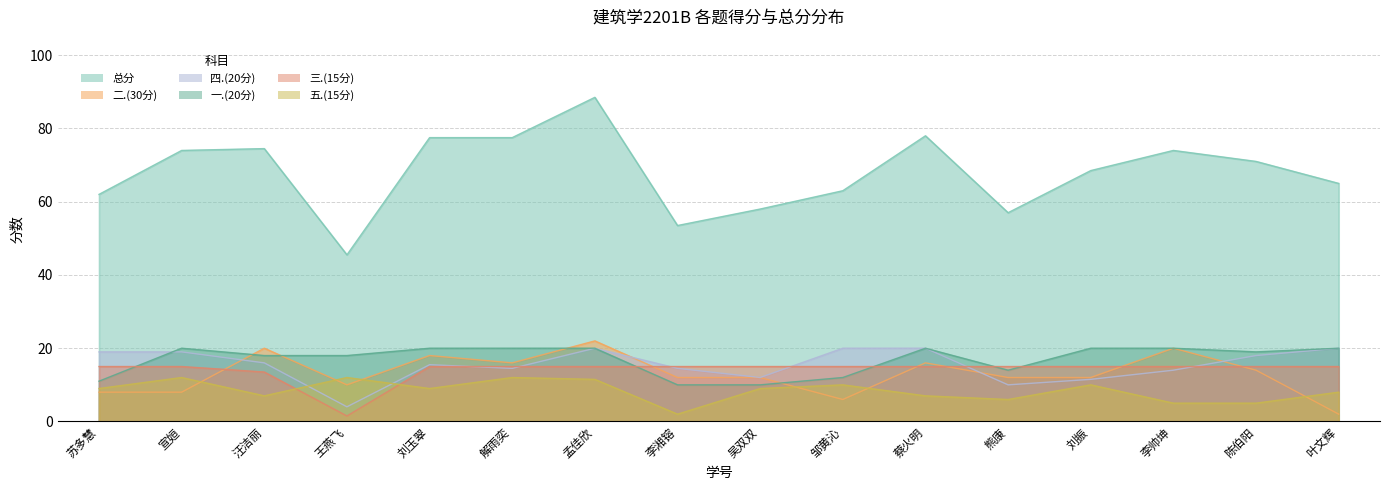

True or false: 五.(15分) and 二.(30分) intersect in this chart.

True